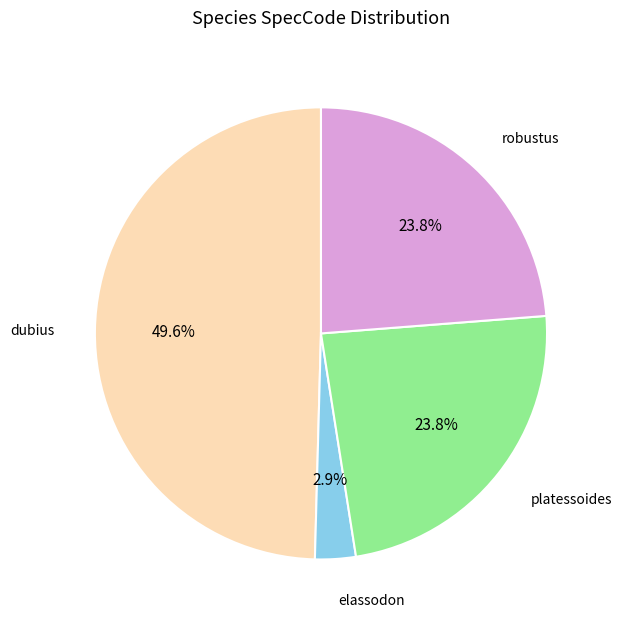

Is there any slice that represents more than half of the pie?

No